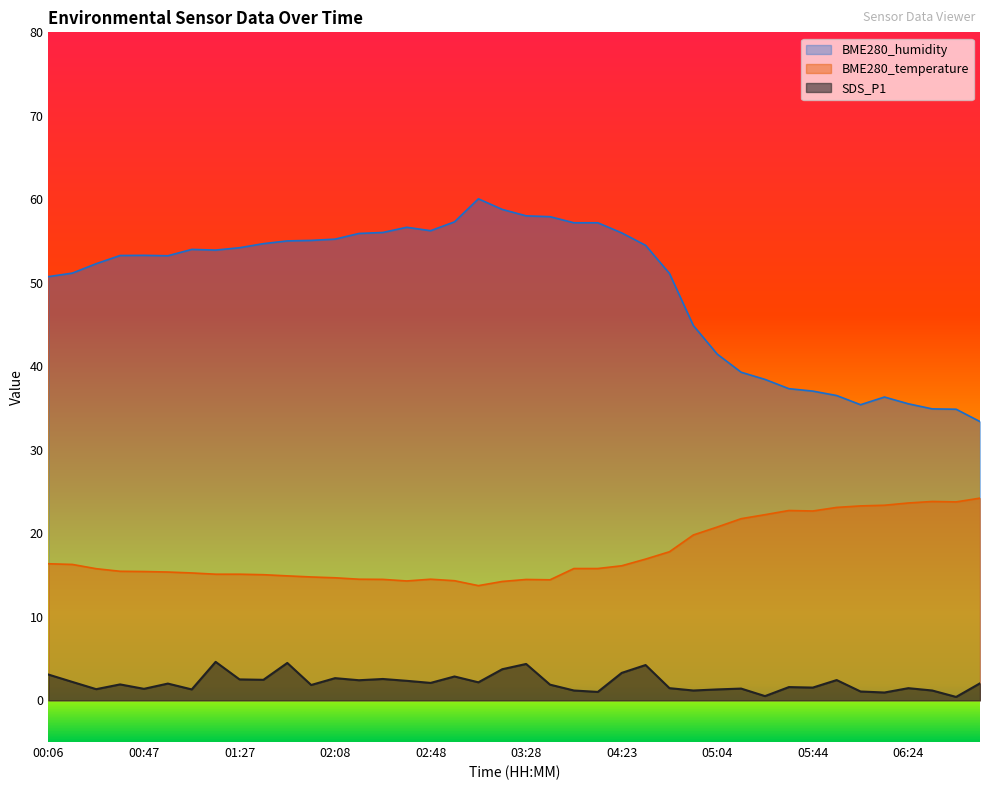

At how many categories does at least one series exceed 50?

27